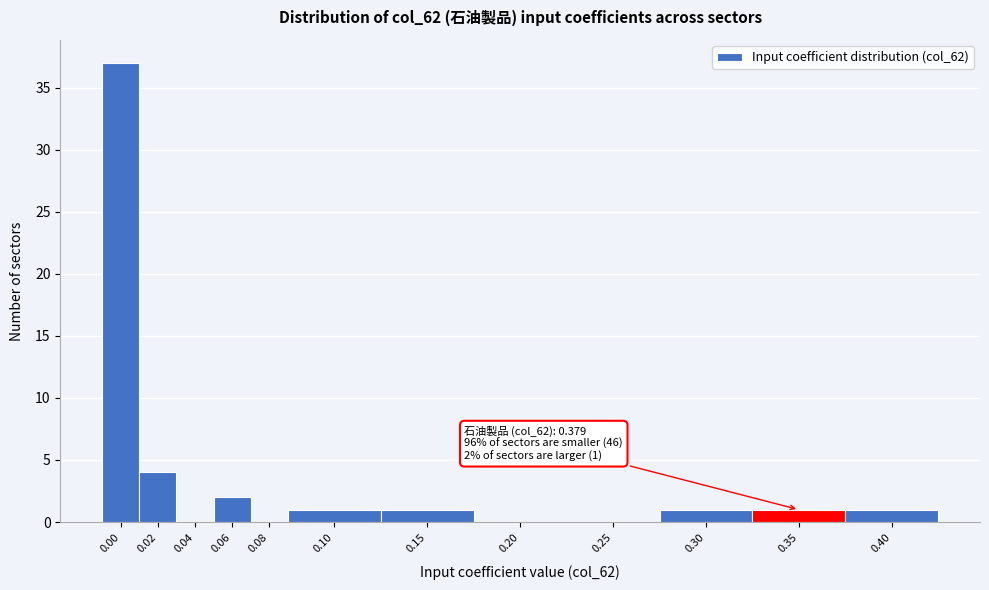

Reading left to right, what are all the values shown in this chart?

0.00=37	0.02=4	0.04=0	0.06=2	0.08=0	0.10=1	0.15=1	0.20=0	0.25=0	0.30=1	0.35=1	0.40=1